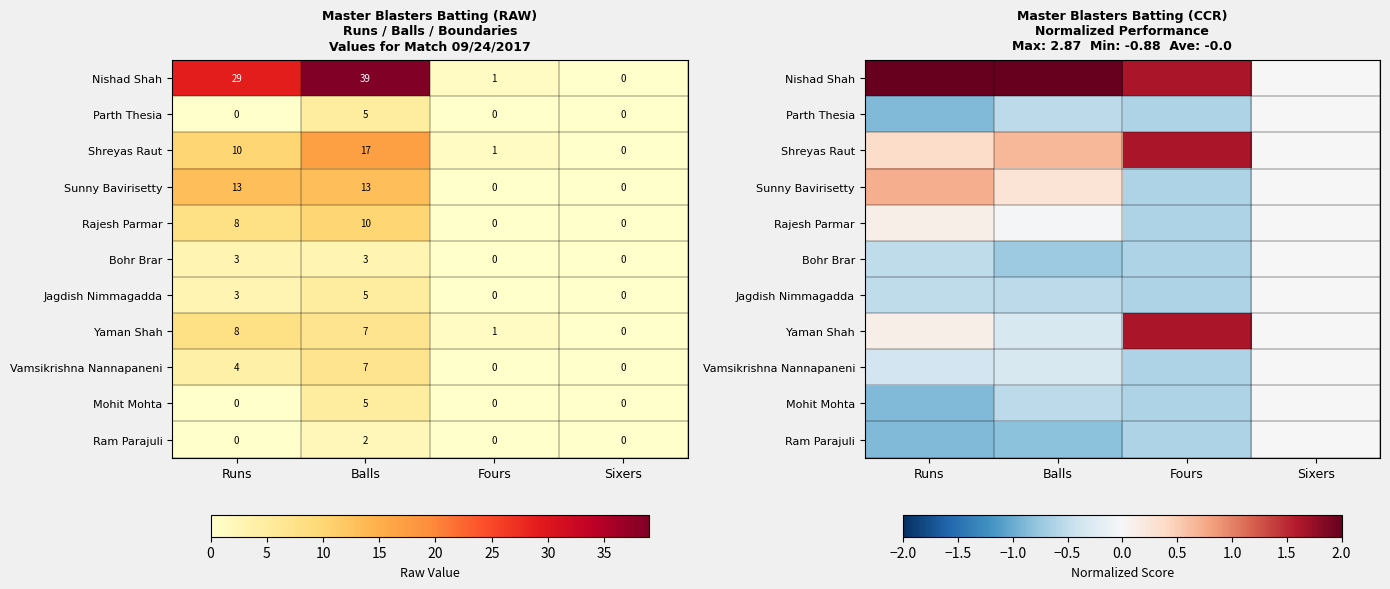

The value of Jagdish Nimmagadda at Balls is -0.5. True or false?

True